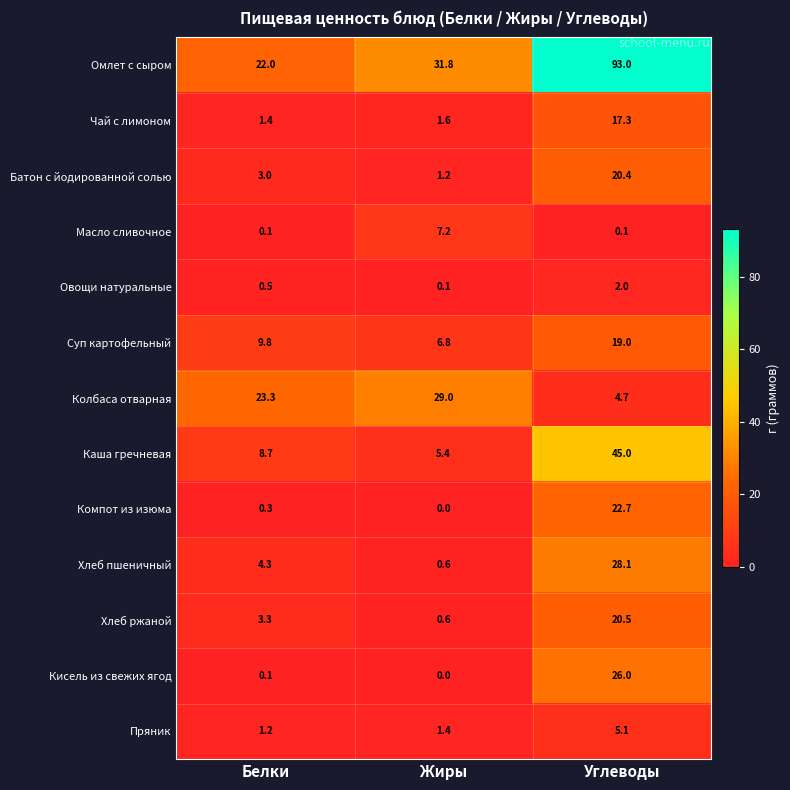

The Омлет с сыром series shows 93.0 at Углеводы. True or false?

True